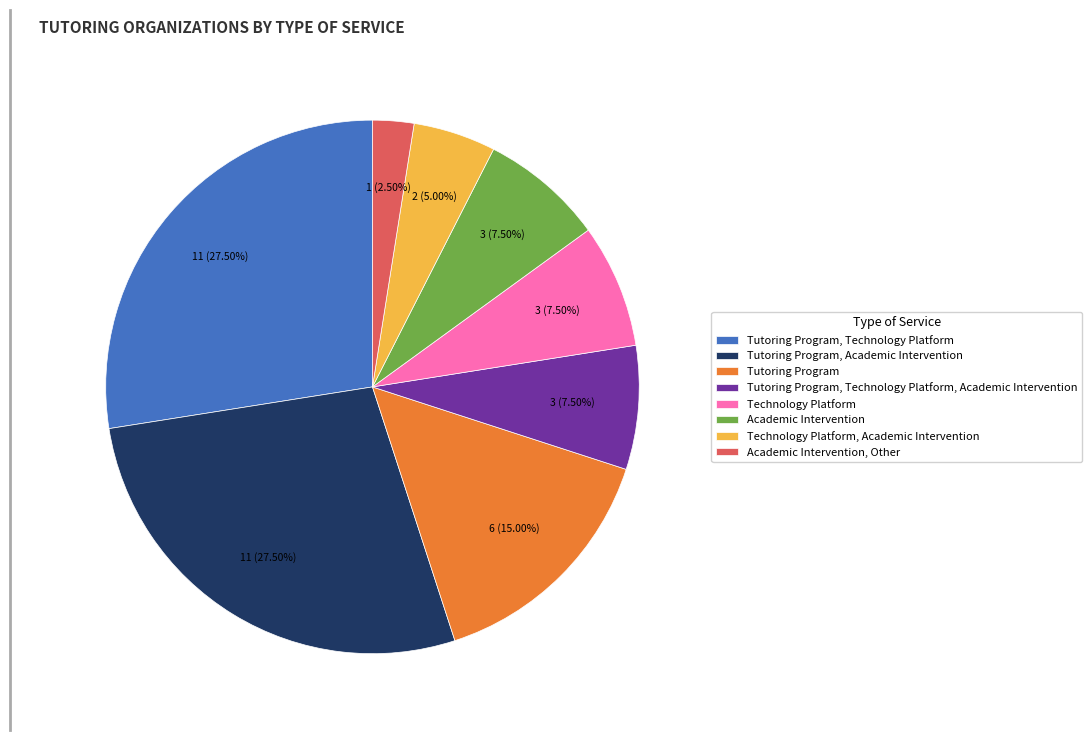

What percentage do Tutoring Program, Academic Intervention and Academic Intervention, Other together represent?

30.0%